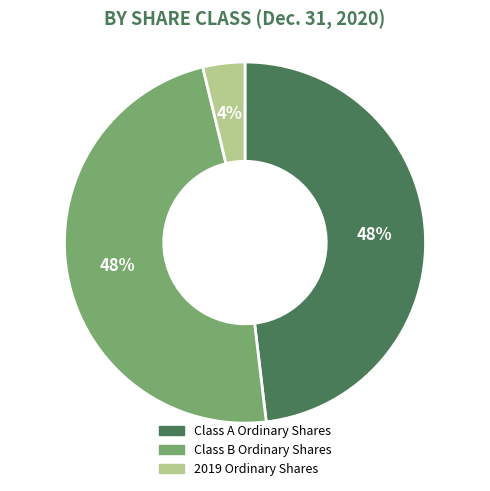

To the nearest percent, what is the average slice percentage?

33%